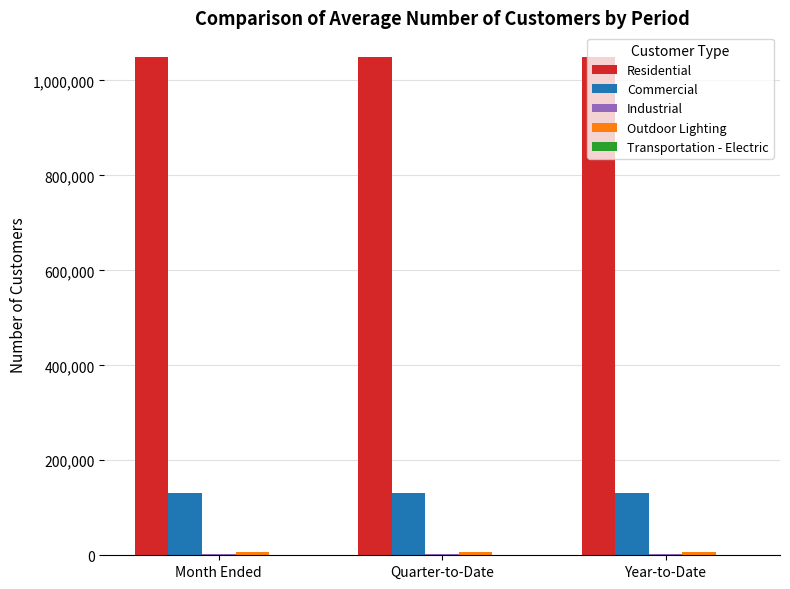

How many groups of bars are there?

3